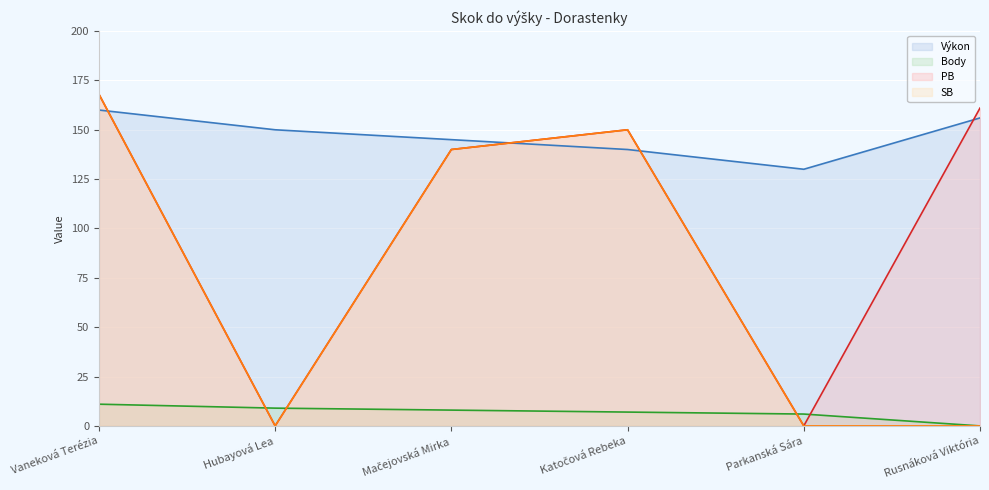

Which category has the highest value in the Body series?

Vaneková Terézia